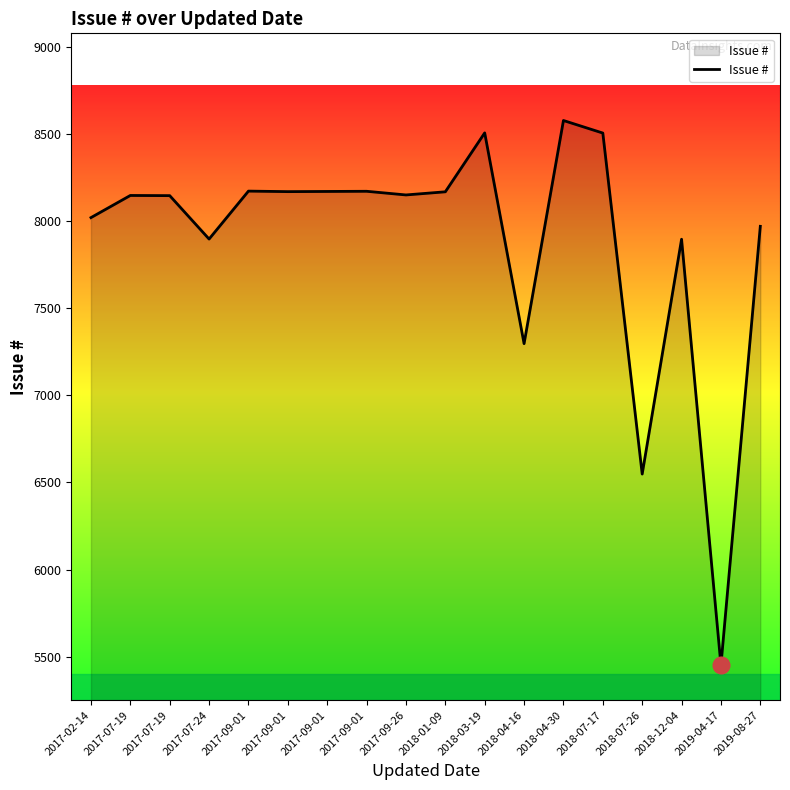

How many lines are shown in the chart?

1